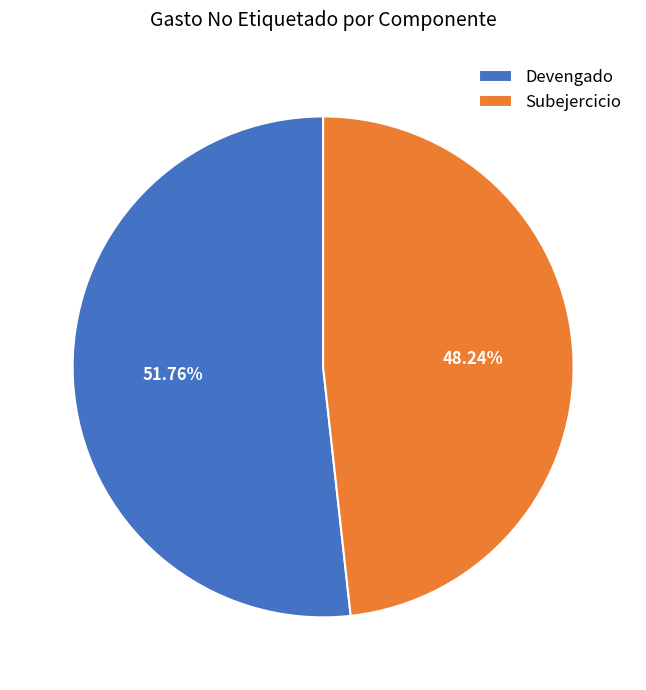

How much of the chart is everything except Devengado?

48.2%